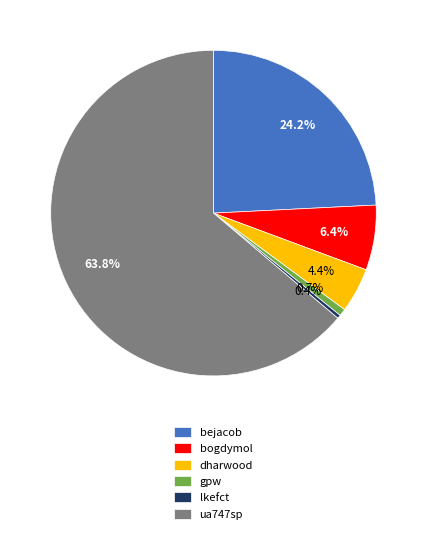

How many slices are in this pie chart?

6